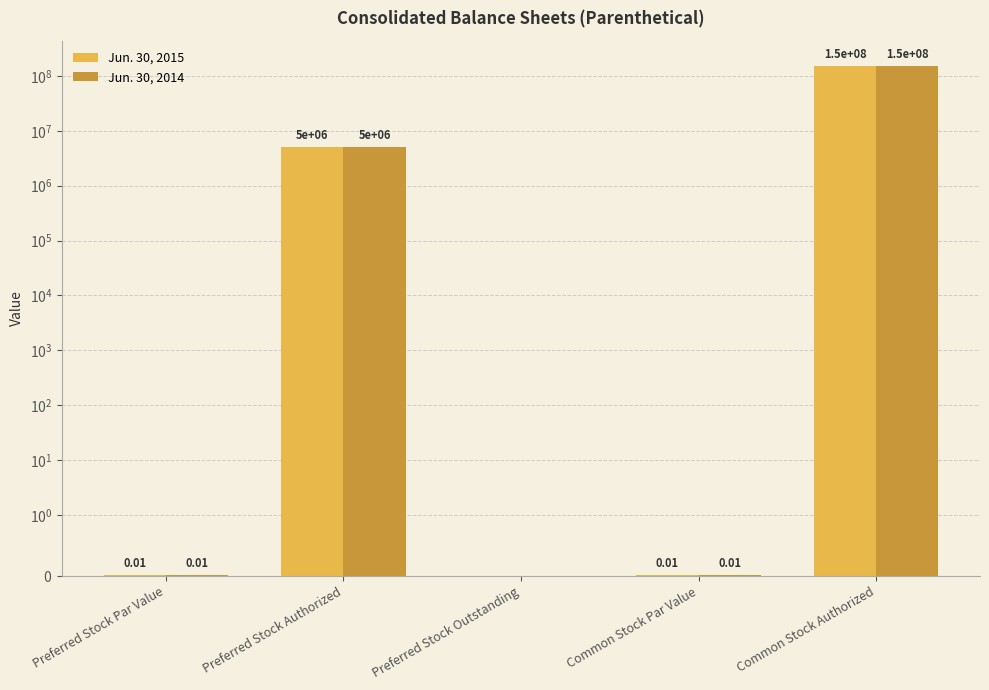

How many bars are there in each group?

2